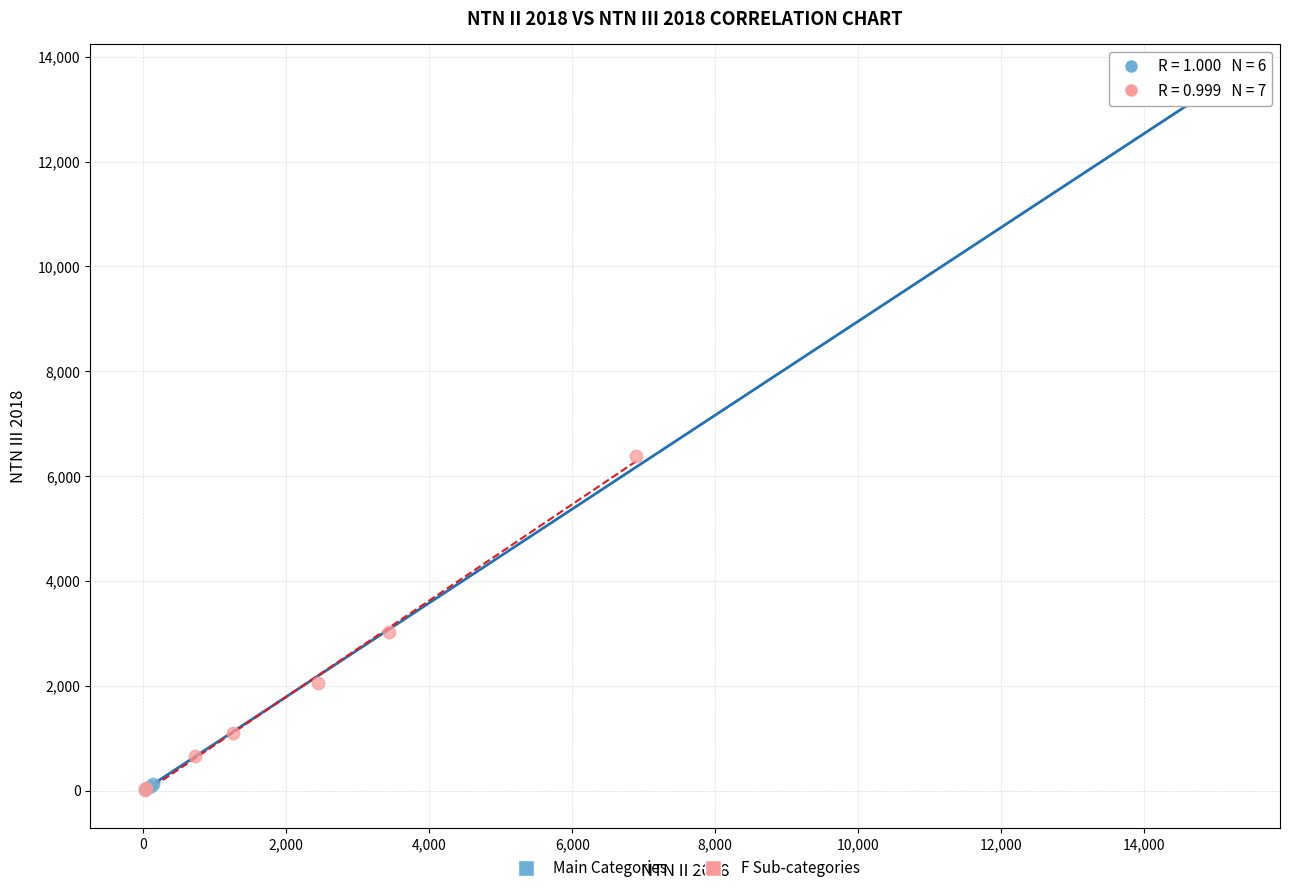

Which series contains the highest Y value?

Main Categories